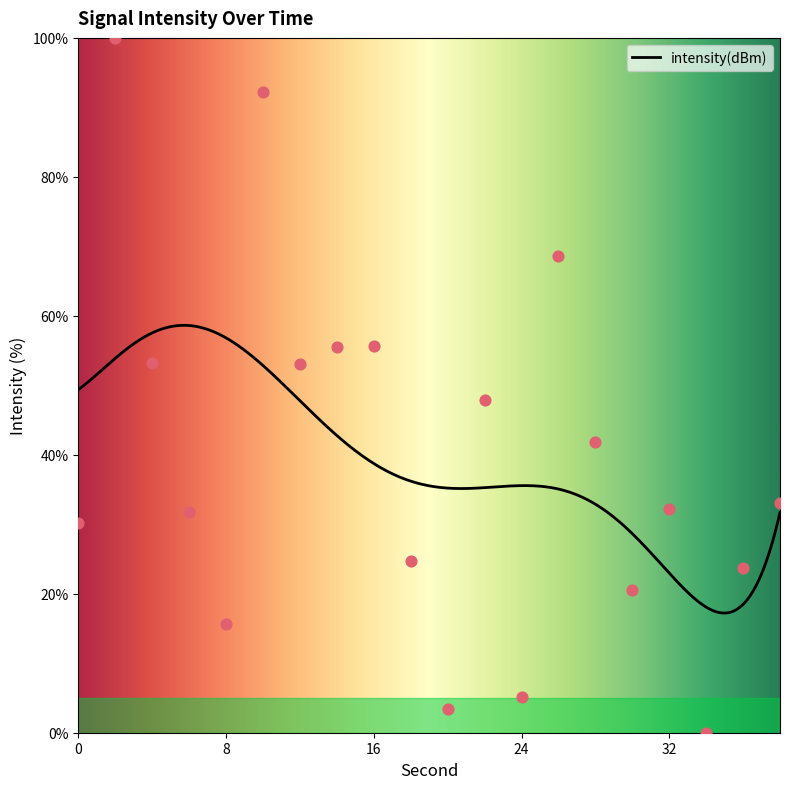

What is the change in value from 14 to 28?

-13.7